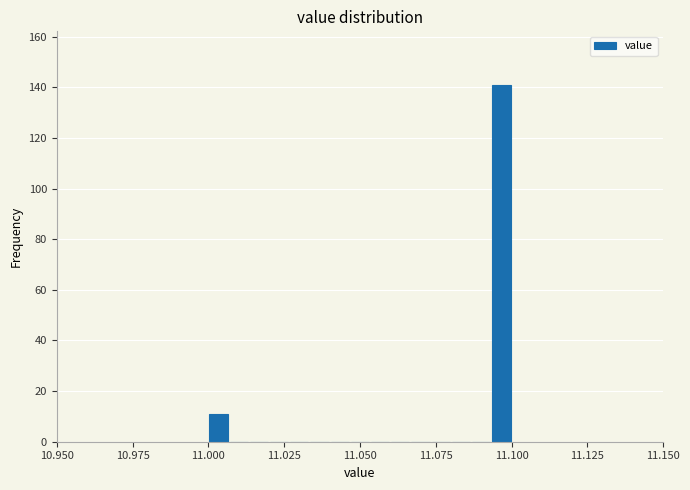

Read against the x-axis, roughly where is the centre of the tallest bar?

11.095